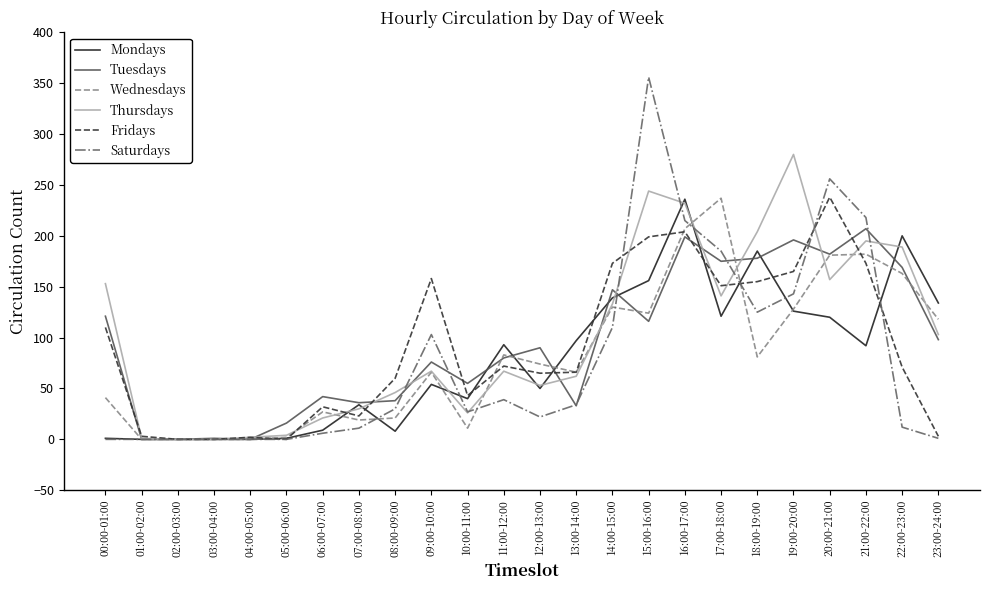

Which series has the largest range (max minus min)?

Saturdays